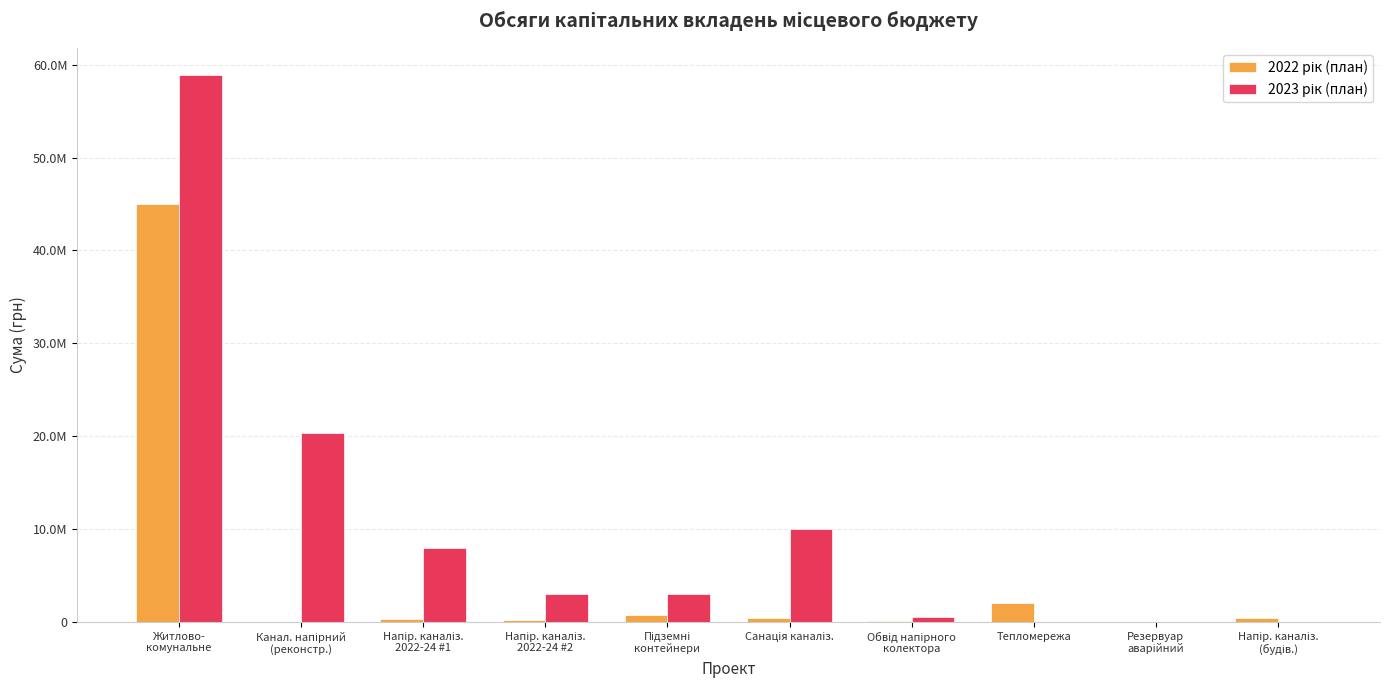

At which label does 2022 рік (план) first exceed 369790?

Житлово-
комунальне